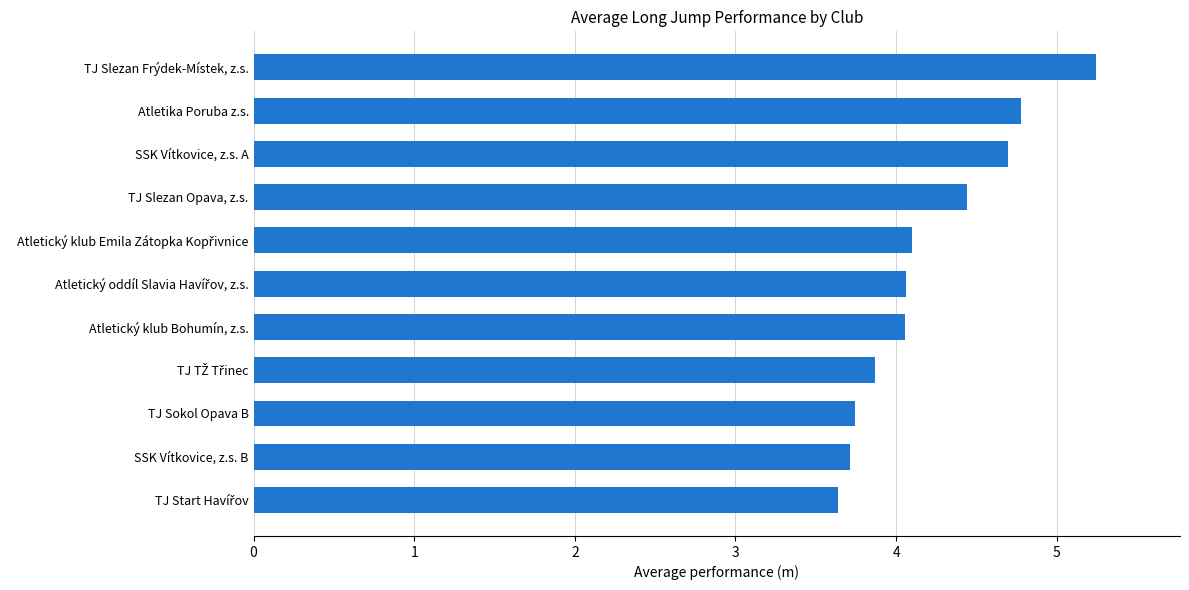

Reading bottom to top, extract all data points from this chart.

3.6	3.7	3.7	3.9	4.1	4.1	4.1	4.4	4.7	4.8	5.2